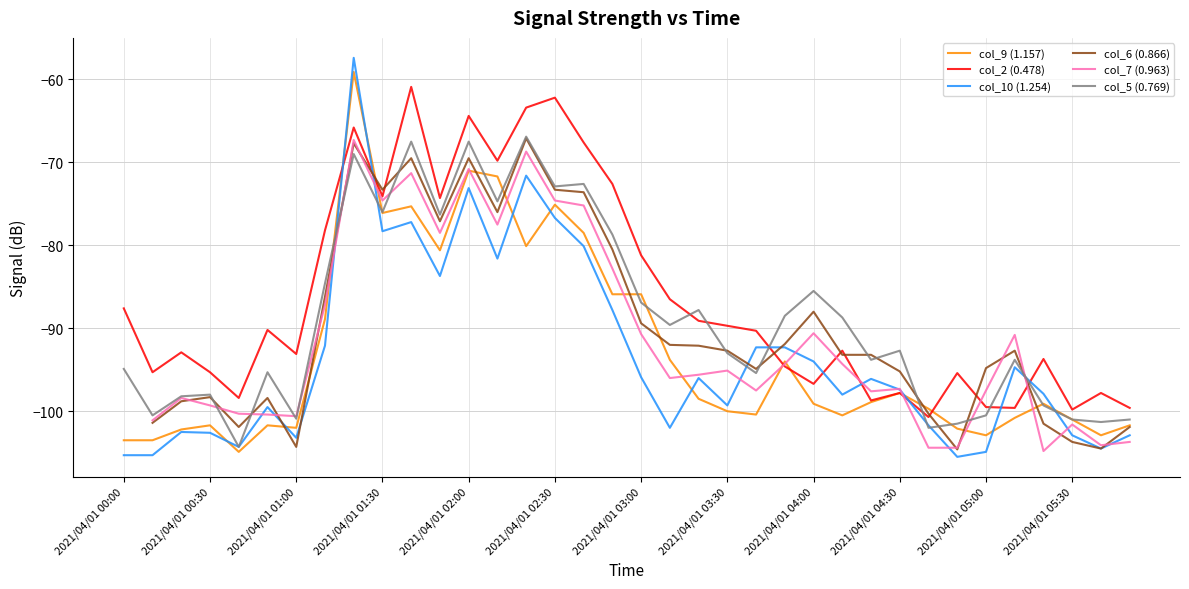

True or false: col_5 (0.769) and col_2 (0.478) intersect in this chart.

True